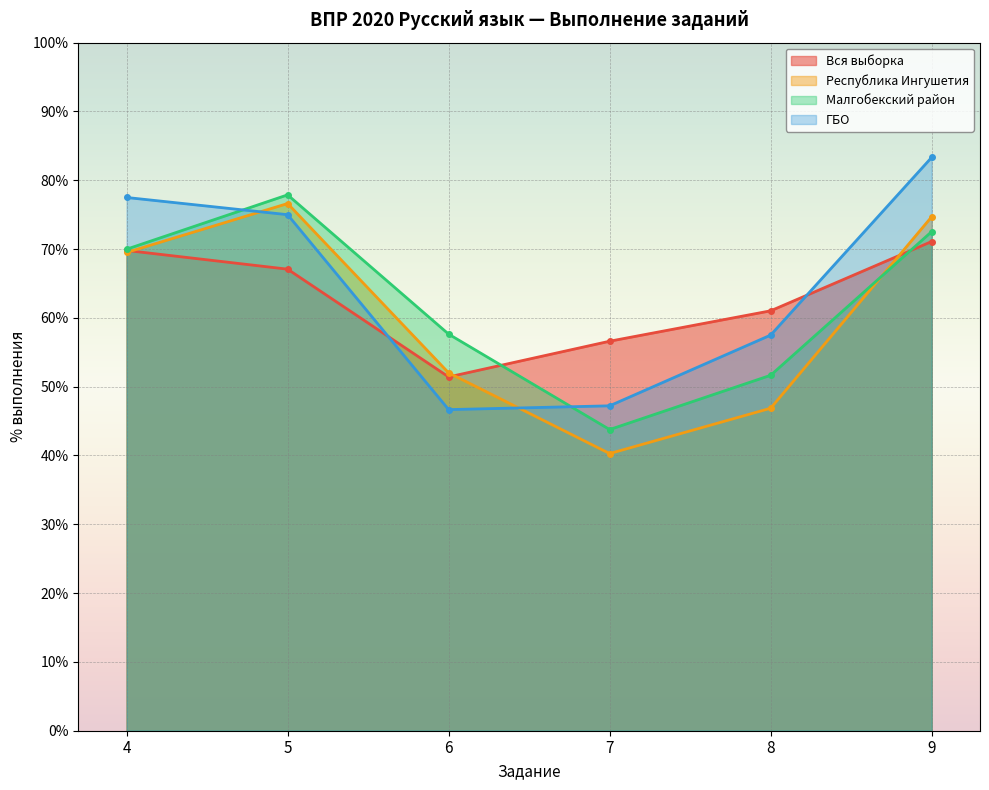

Which category has the lowest value in the Малгобекский район series?

7